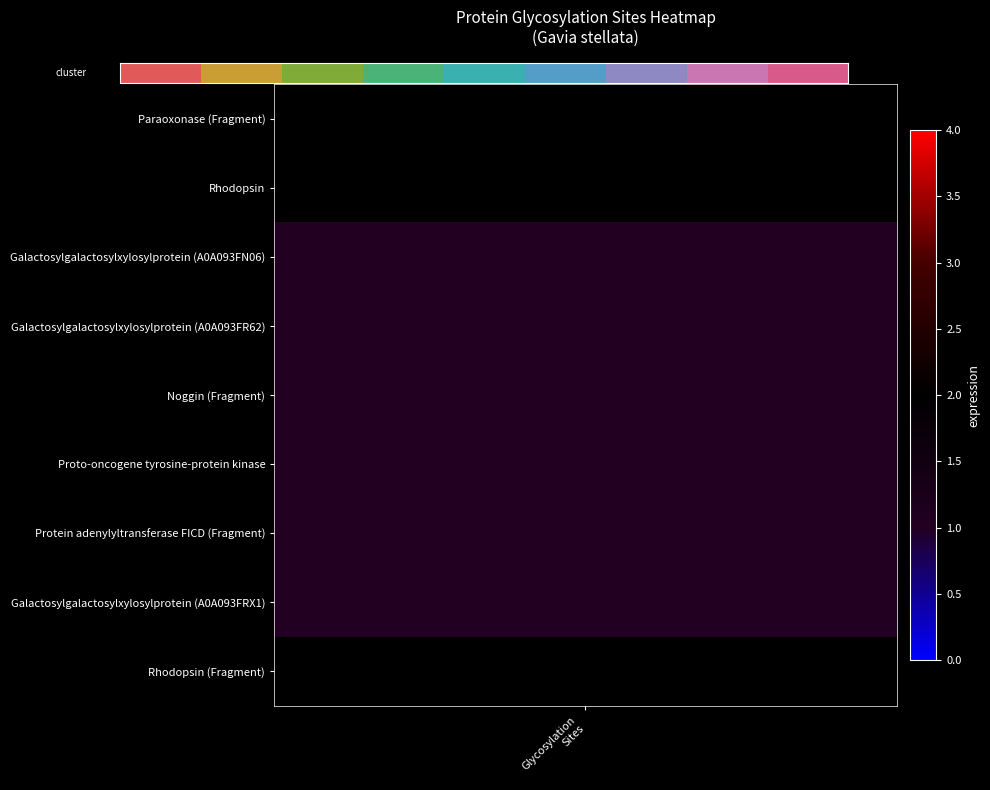

Between 6 and Glycosylation
Sites, which is larger?

6